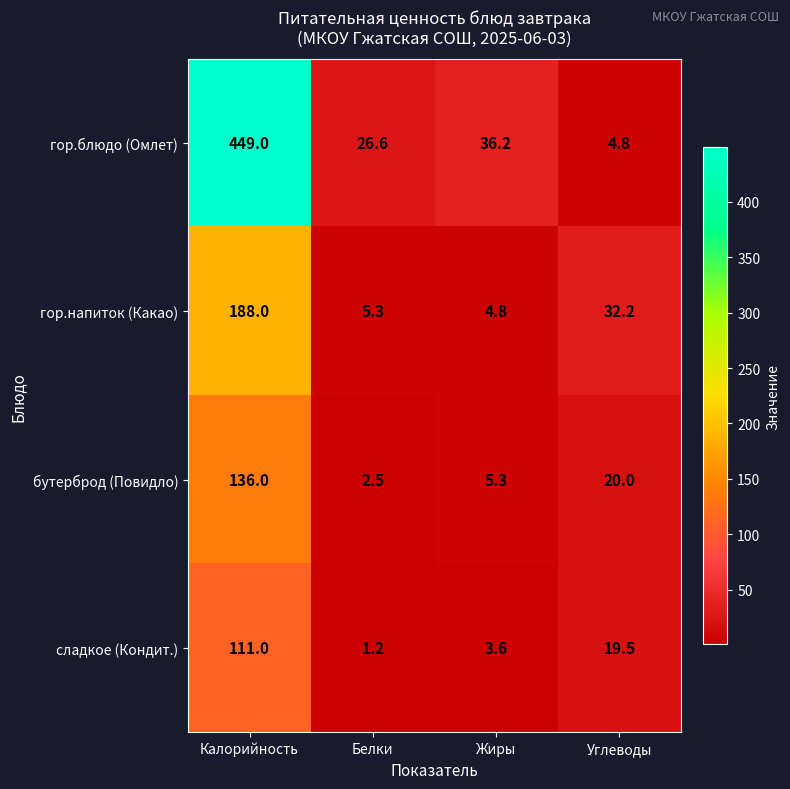

List the labels in order of сладкое (Кондит.) value, smallest first.

Белки, Жиры, Углеводы, Калорийность